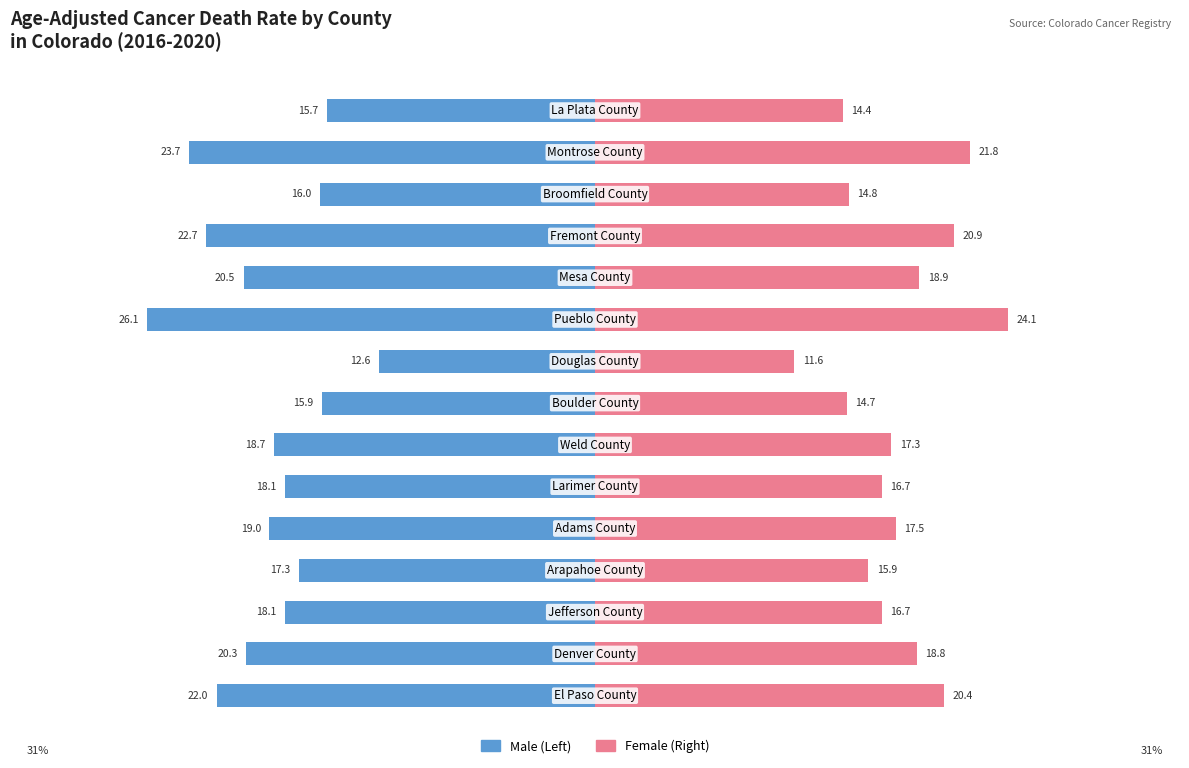

Reading left to right, extract all data points from this chart.

Male: -22.0	-20.3	-18.1	-17.3	-19.0	-18.1	-18.7	-15.9	-12.6	-26.1	-20.5	-22.7	-16.0	-23.7	-15.7
Female: 20.4	18.8	16.7	15.9	17.5	16.7	17.3	14.7	11.6	24.1	18.9	20.9	14.8	21.8	14.4